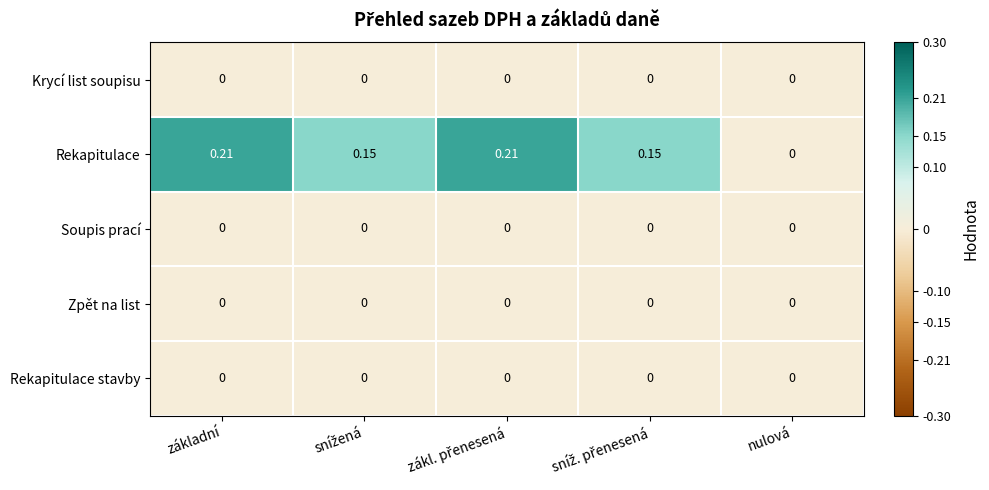

Which series has the largest total across all categories?

Rekapitulace